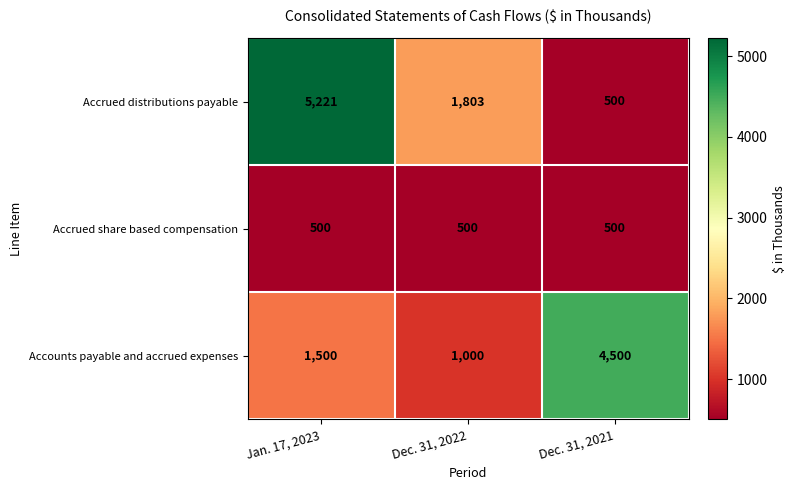

What is the maximum value shown in the chart?

5221